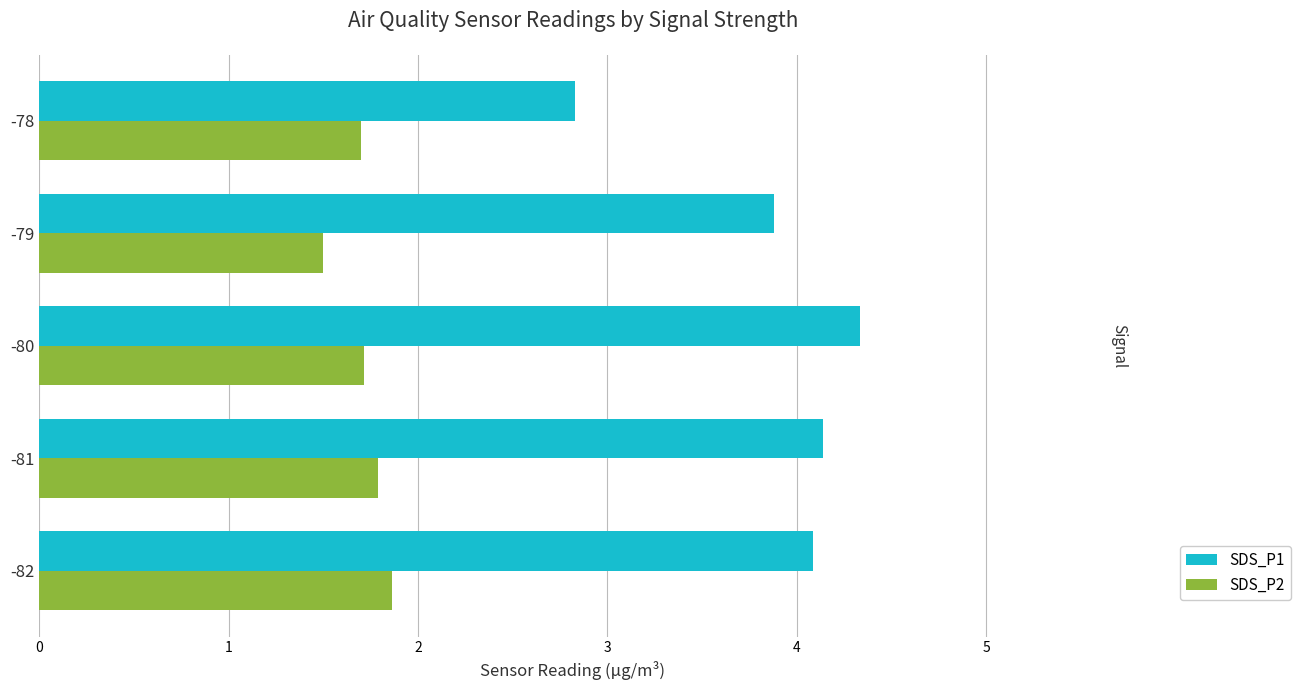

Is it true that SDS_P2 equals 2.3 at -79?

False